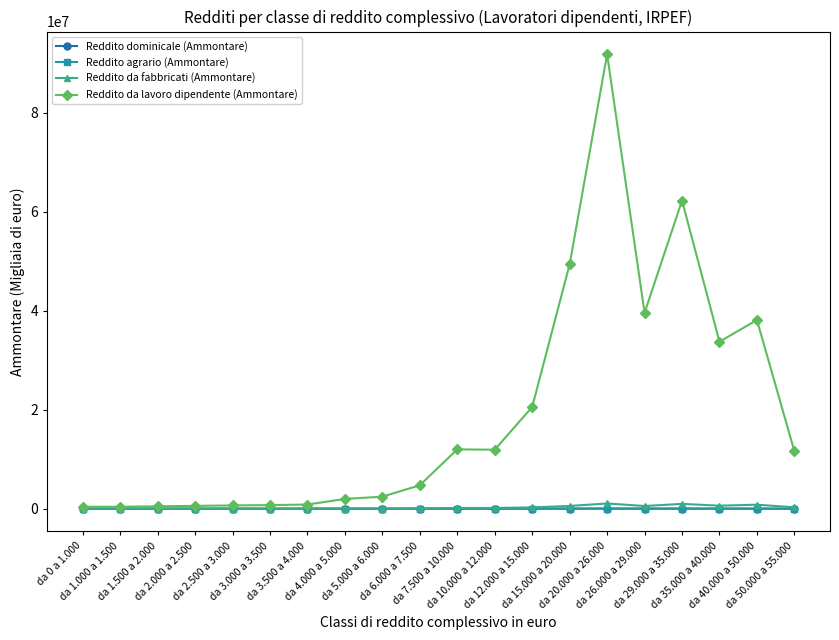

True or false: Reddito agrario (Ammontare) has more than 1 points higher than both neighbors.

True